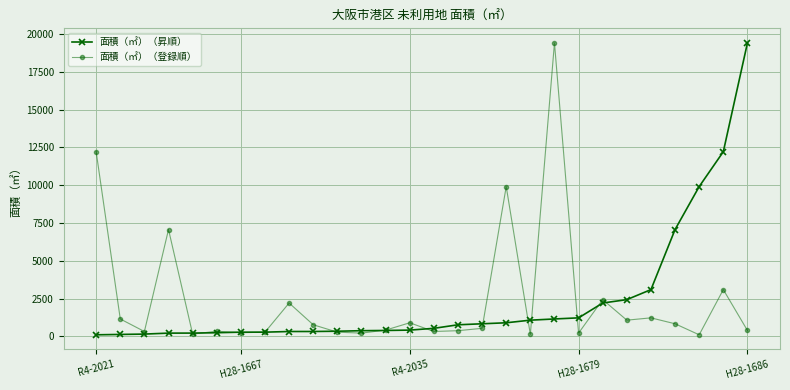

What is the maximum value for 面積（㎡）（登録順）?

19408